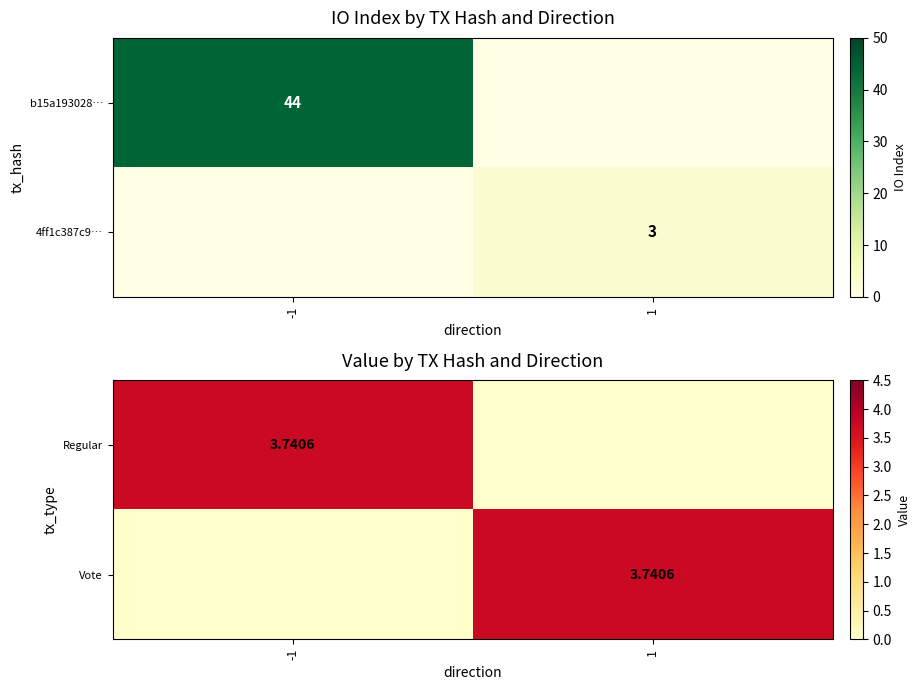

True or false: 4ff1c387c9… has a value of 4 at 1.

False